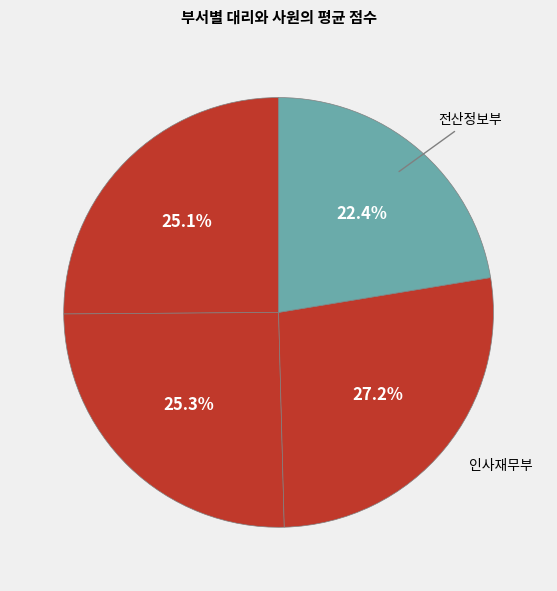

Rank the categories by value from lowest to highest.

전산정보부, 물류부, 생산관리부, 인사재무부